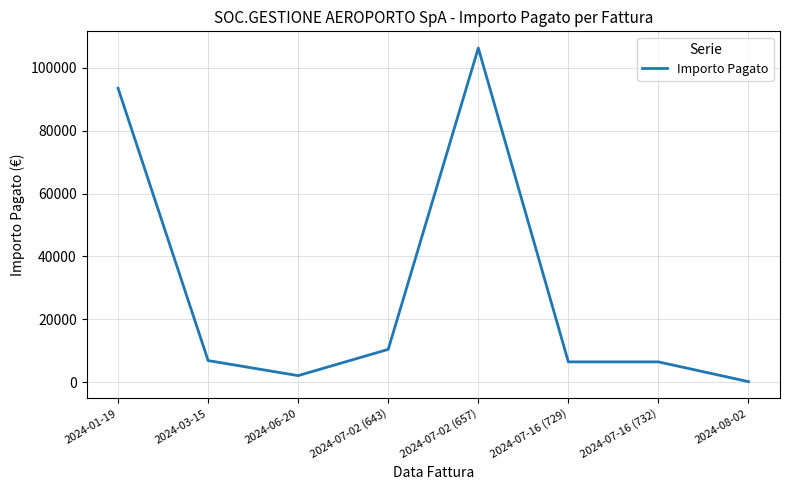

Count the number of values greater than 6911.

4